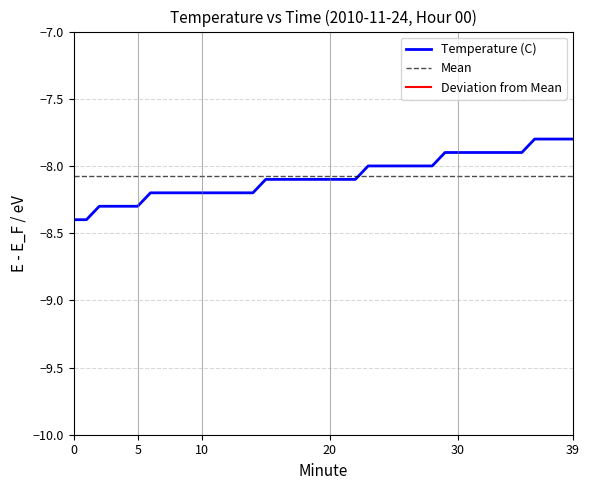

Is it true that the value at 35 is -4.8?

False